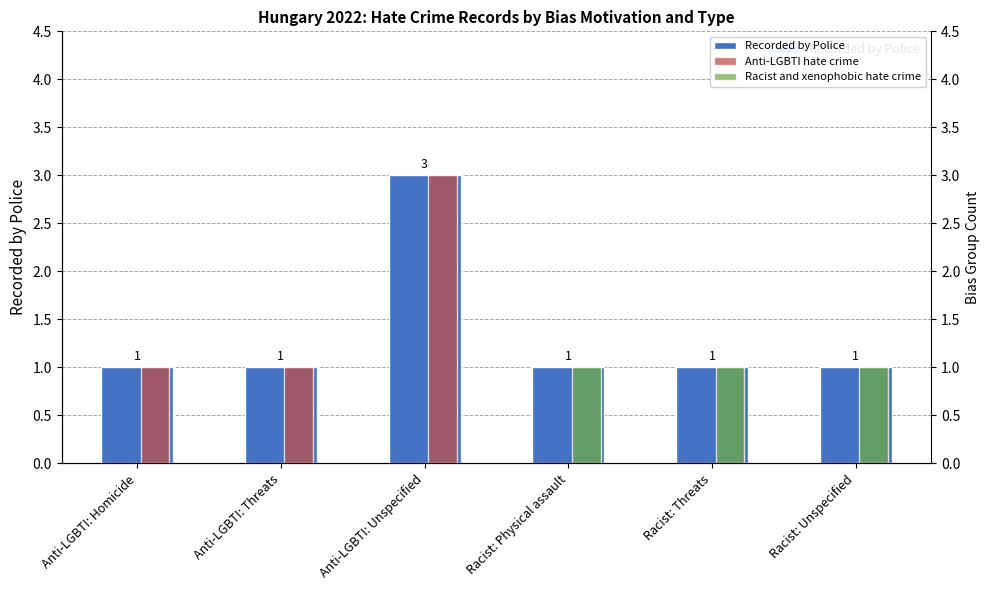

The chart shows a value of 1 at Racist: Unspecified. True or false?

False